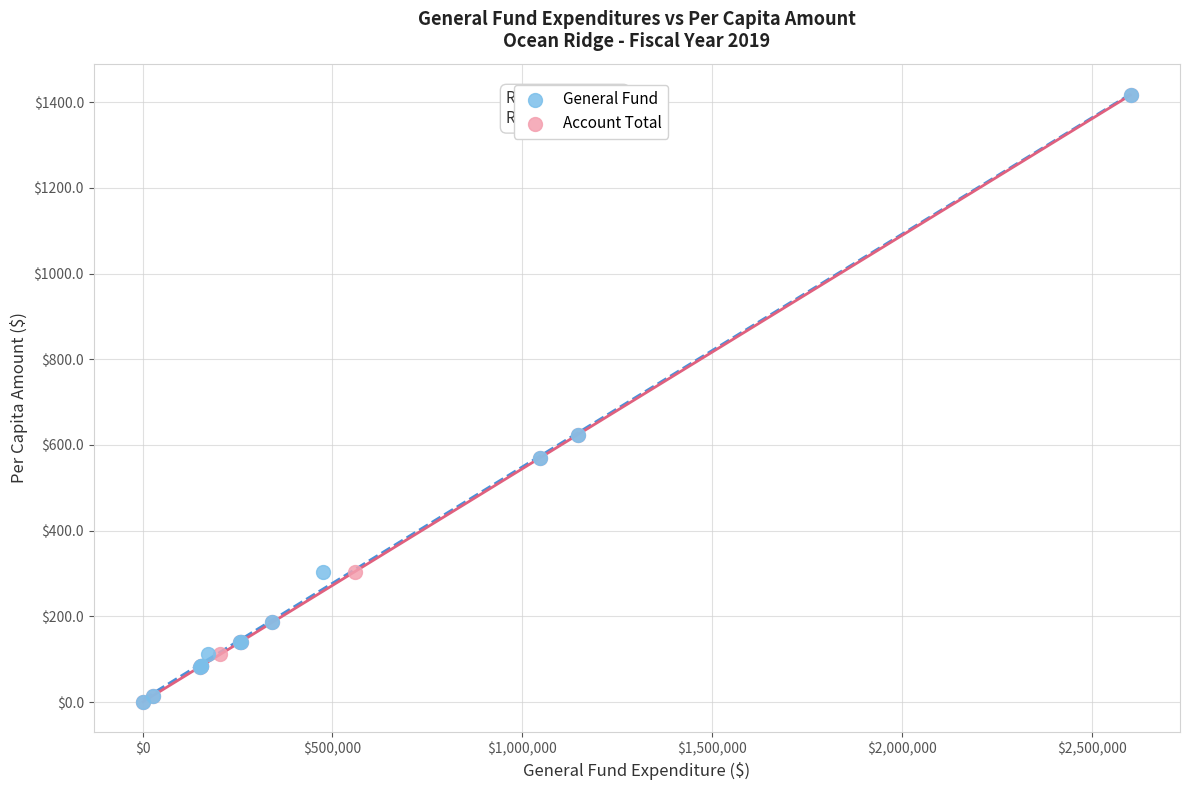

What are all the series names shown in the legend?

General Fund, Account Total